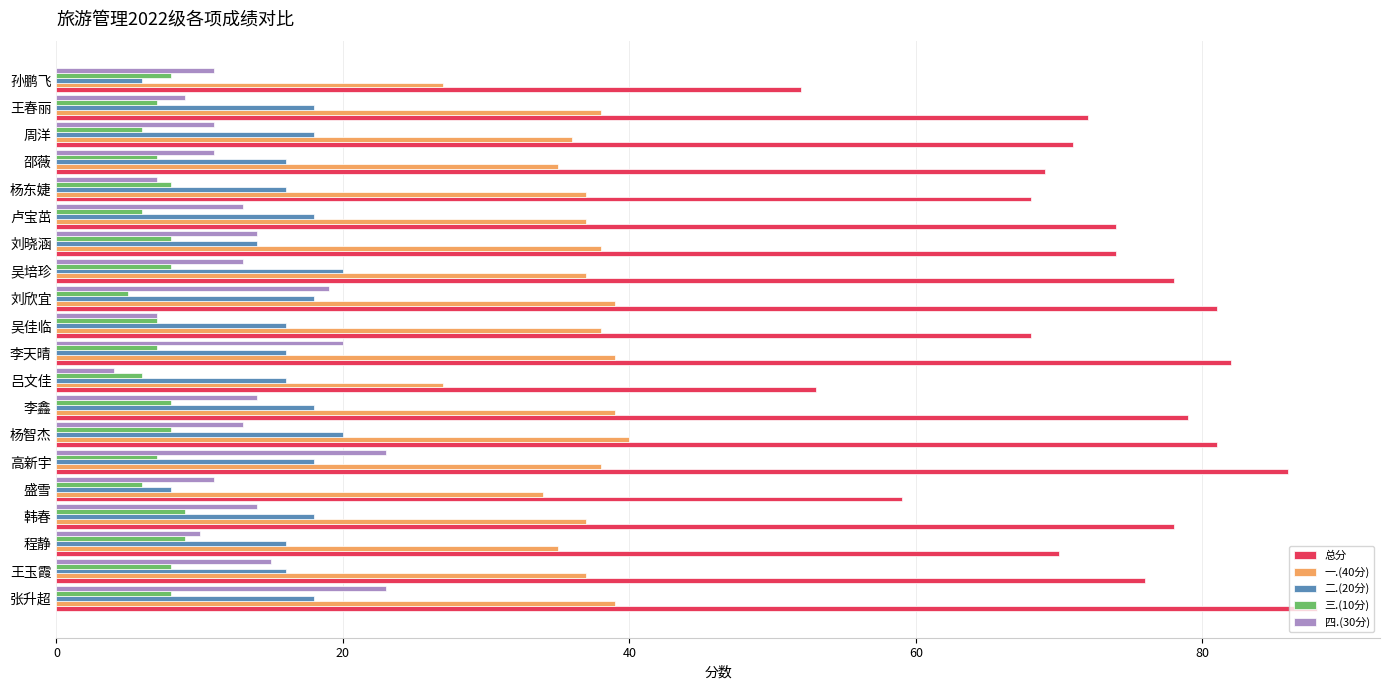

Where is 二.(20分) nearest to the value 13?

刘晓涵